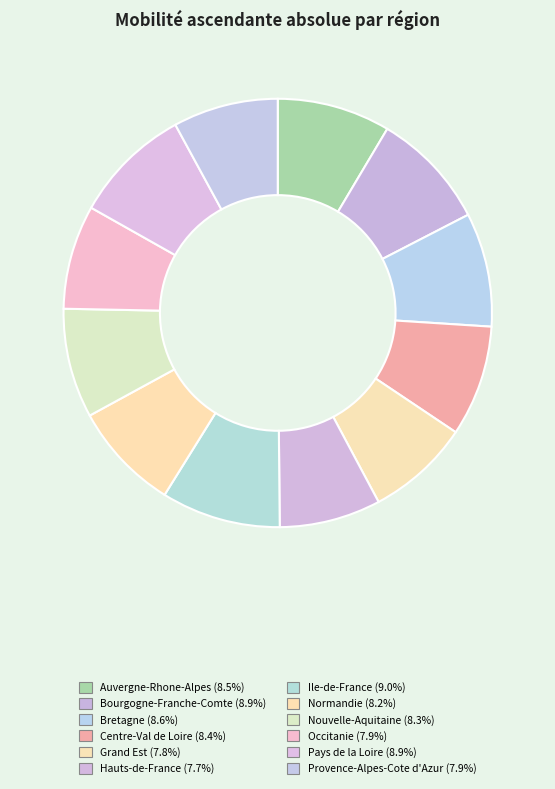

To the nearest percent, what is the average slice percentage?

8%